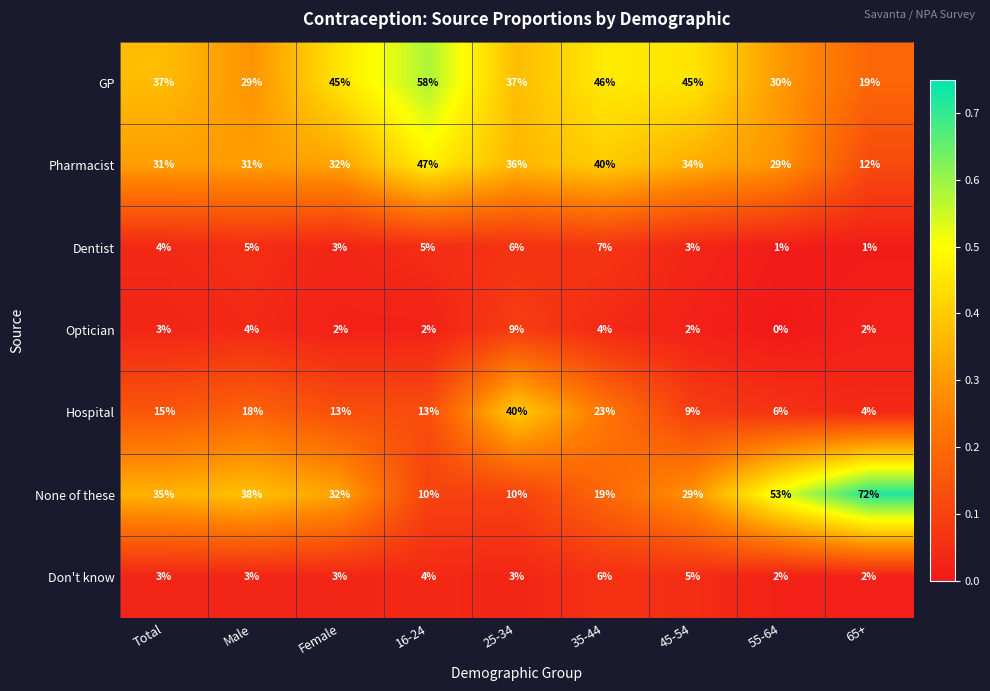

What is the lowest value of the Pharmacist series?

12